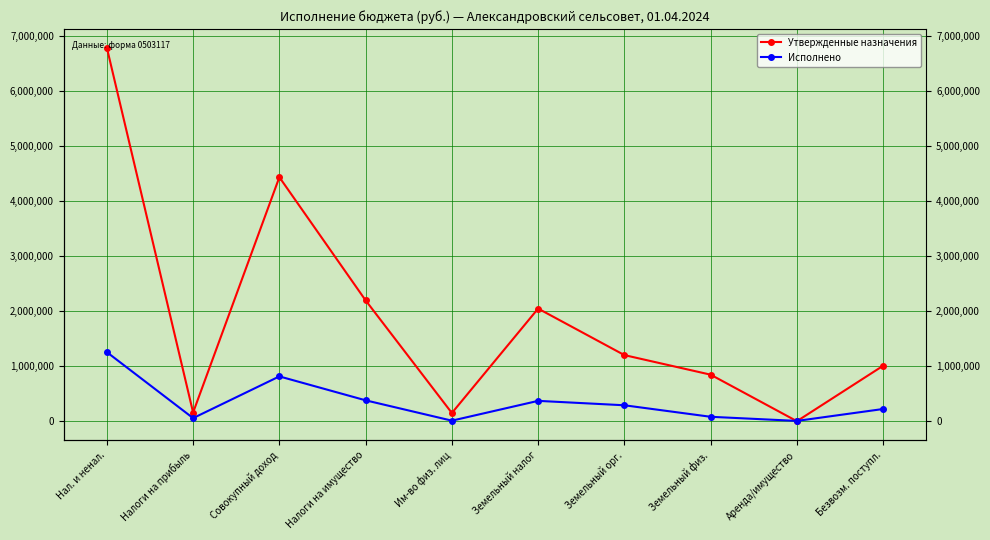

At which label does Исполнено reach its minimum?

Аренда/имущество